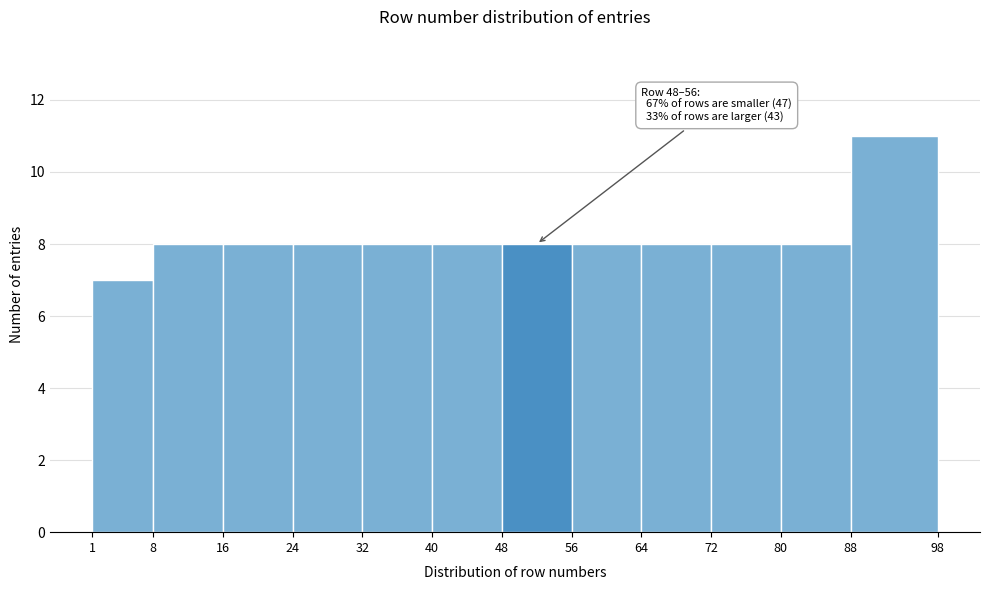

Which range on the x-axis has the tallest bar?

88 to 98